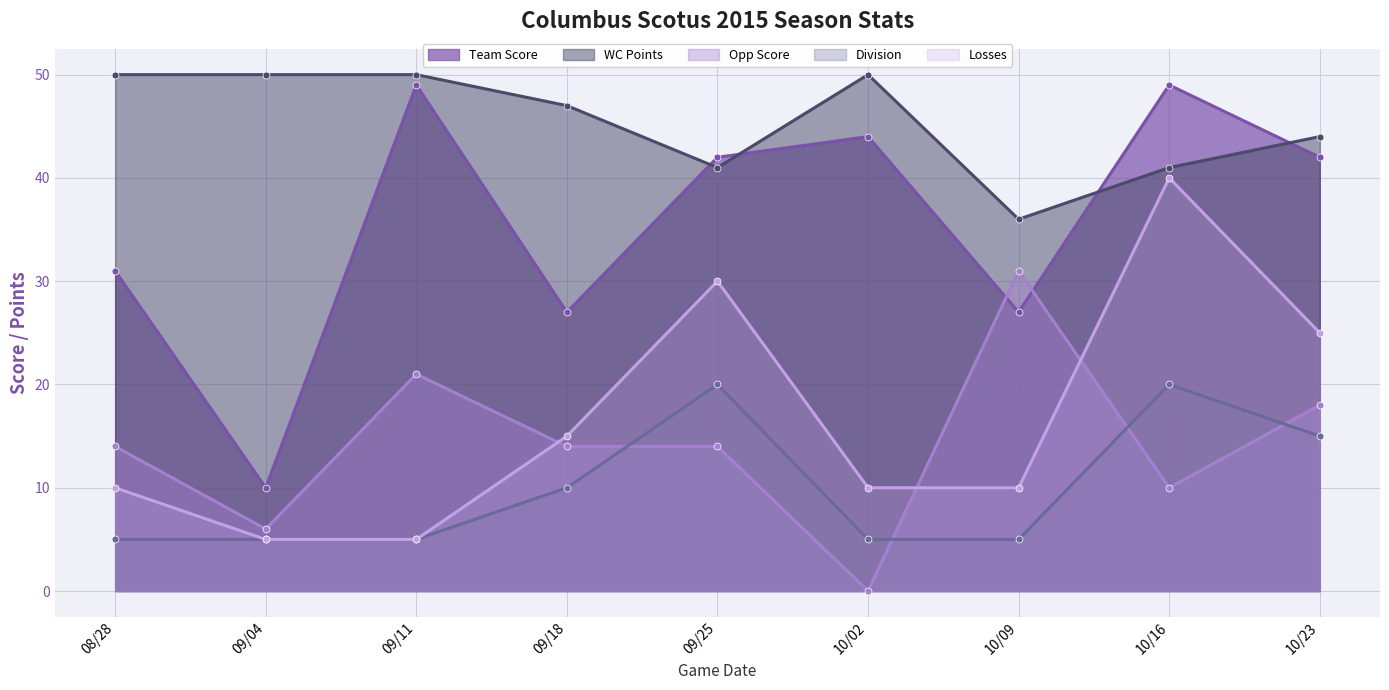

How many lines are shown in the chart?

5